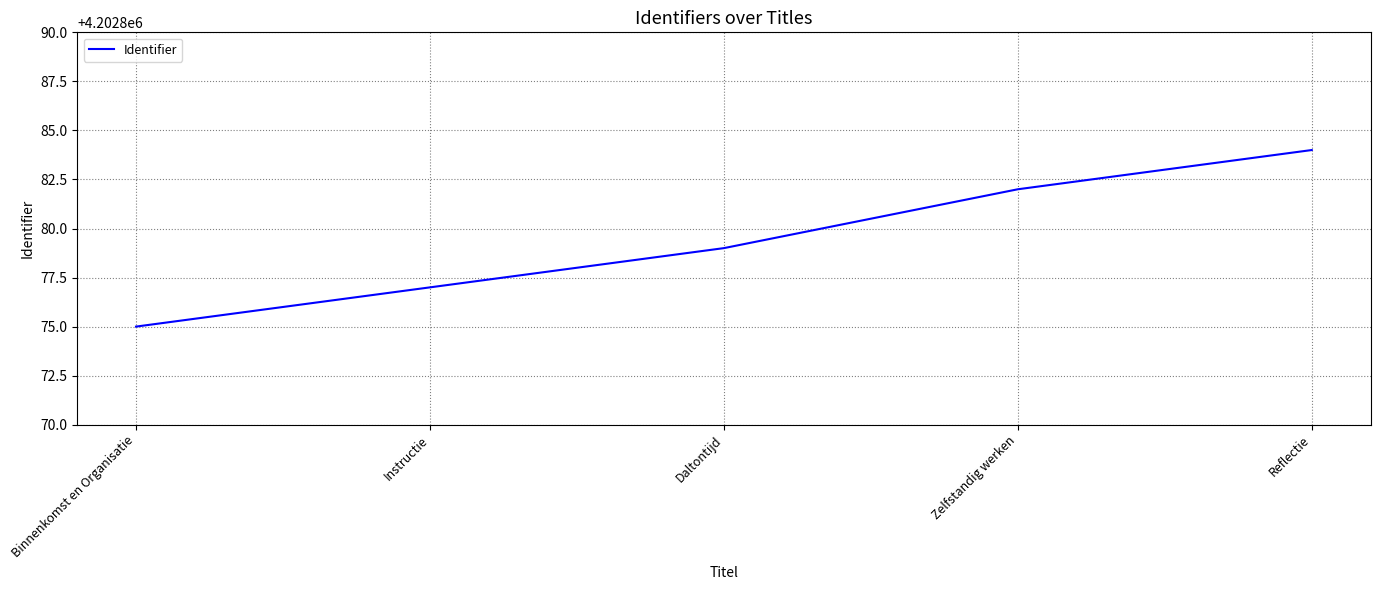

At which category does the chart reach its minimum across all series?

Binnenkomst en Organisatie